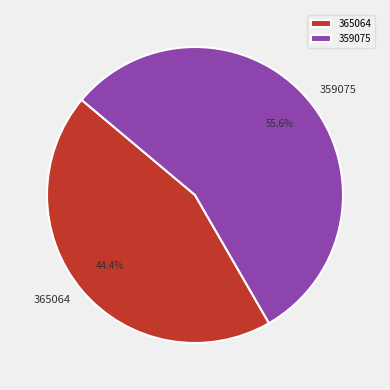

How many segments does this pie chart have?

2